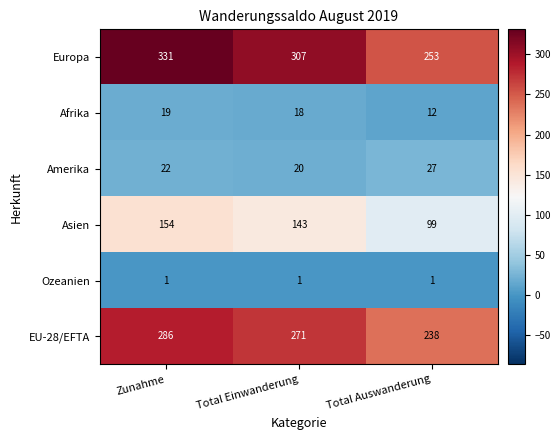

At how many categories does at least one series exceed 139?

3